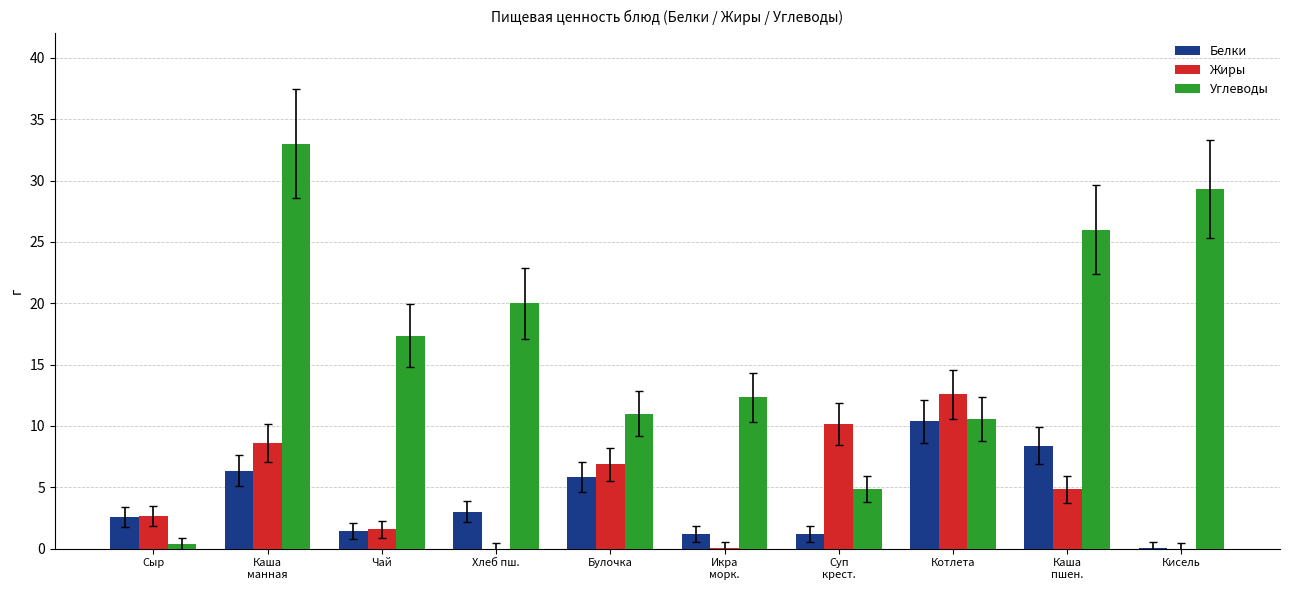

Read the Белки value at Булочка.

5.8